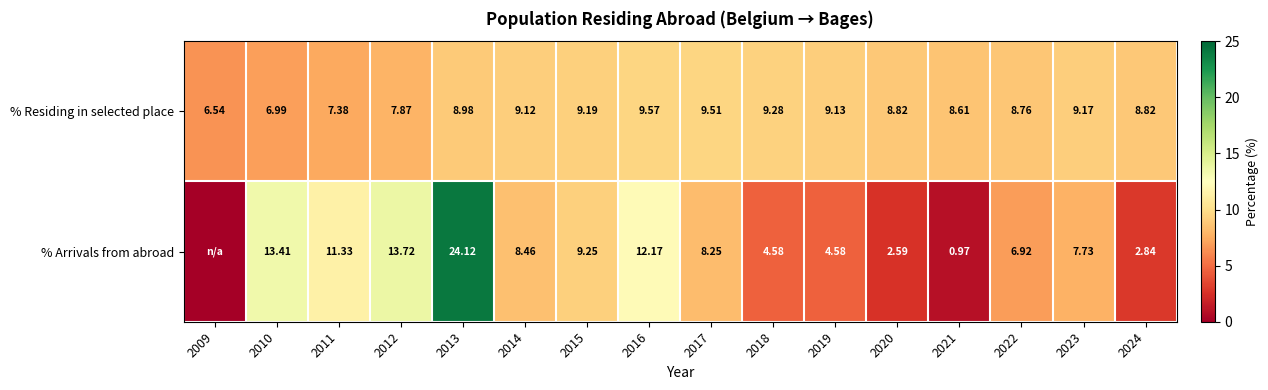

Which series changed the most between 2017 and 2018?

% Arrivals from abroad